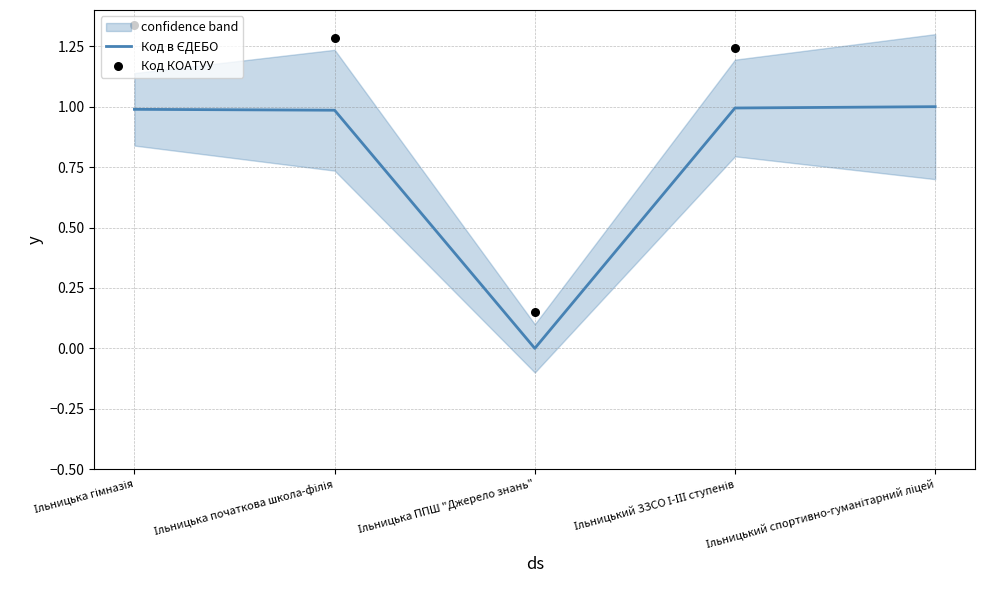

Which series contains the highest Y value?

Код КОАТУУ